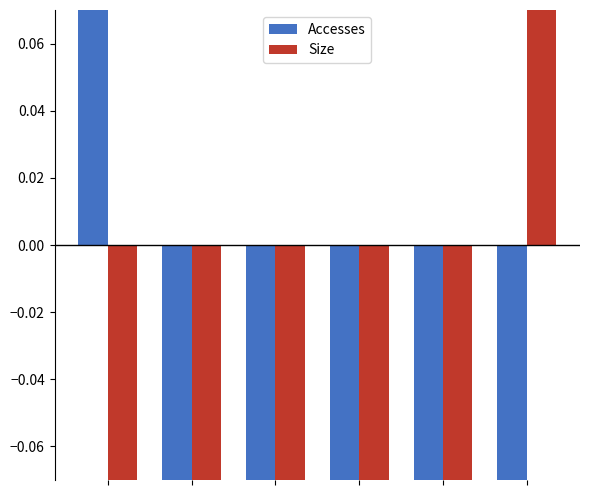

How many groups of bars are there?

6